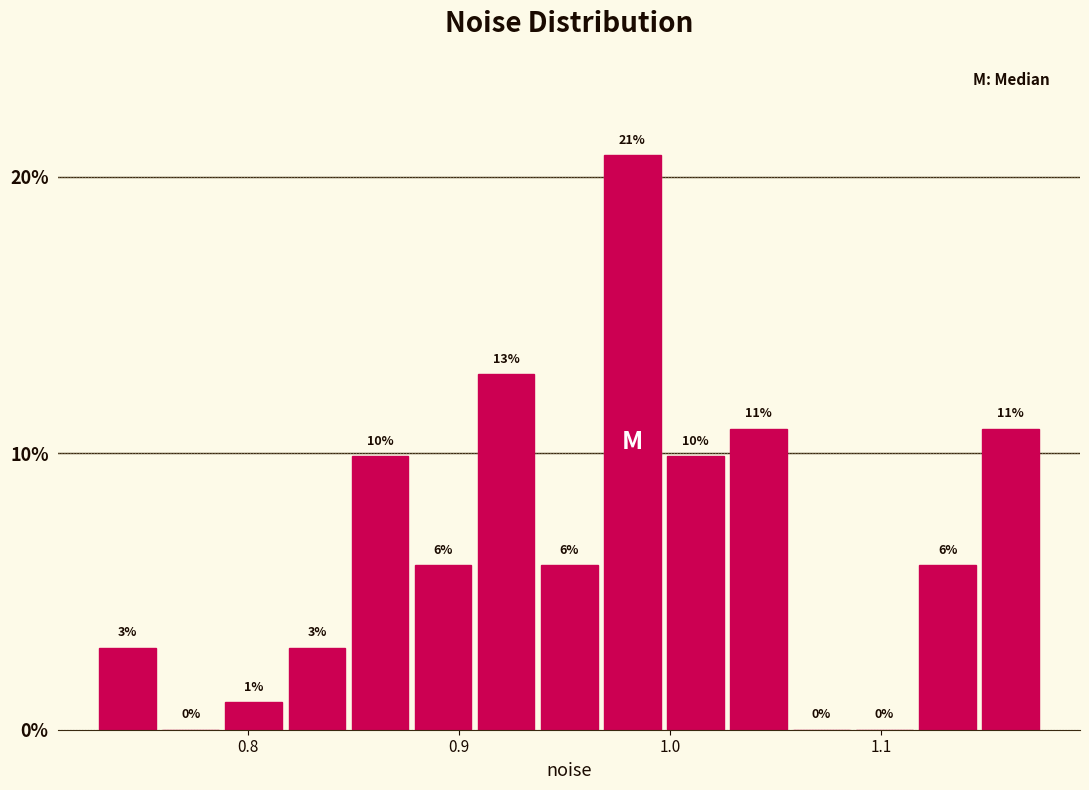

Read against the x-axis, roughly where is the centre of the tallest bar?

0.98